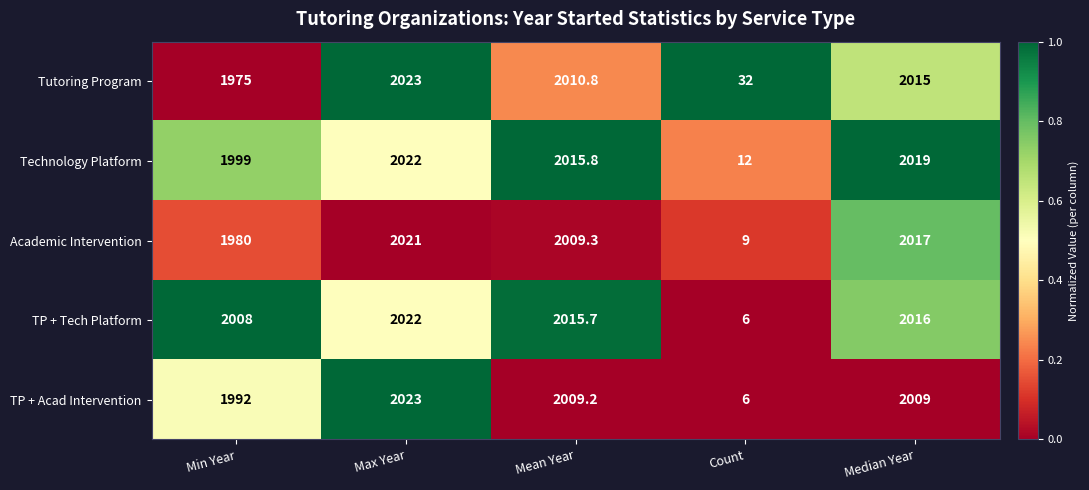

True or false: TP + Acad Intervention has a value of 2023.0 at Max Year.

True